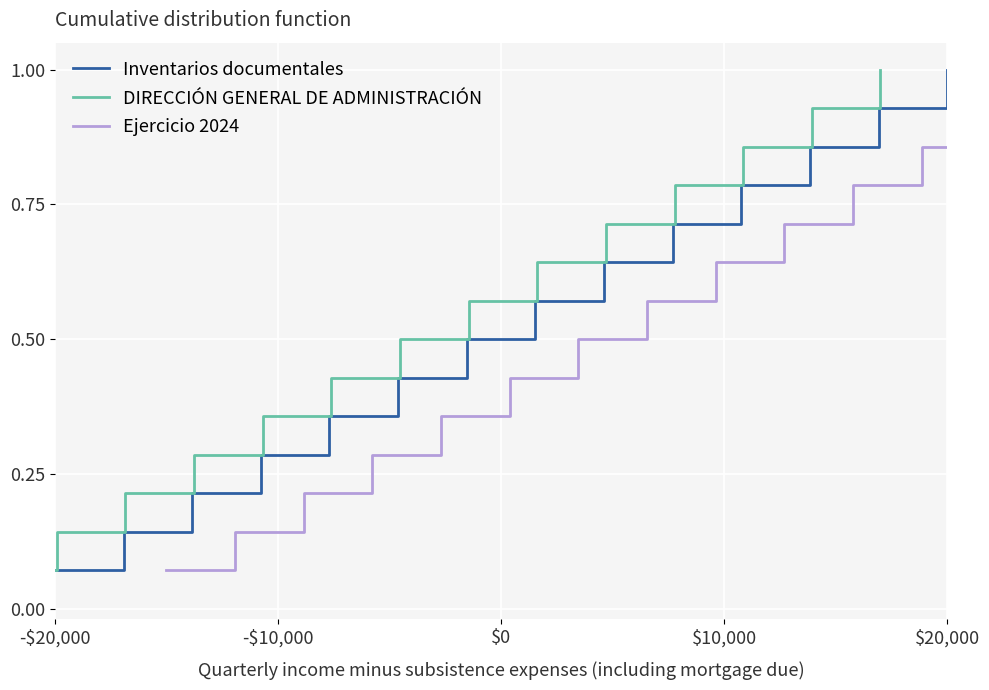

Reading right to left, list all the values displayed in this chart.

Inventarios documentales: 1.0	0.9	0.9	0.8	0.7	0.6	0.6	0.5	0.4	0.4	0.3	0.2	0.1	0.1
DIRECCIÓN GENERAL DE ADMINISTRACIÓN: 1.0	0.9	0.9	0.8	0.7	0.6	0.6	0.5	0.4	0.4	0.3	0.2	0.1	0.1
Ejercicio 2024: 1.0	0.9	0.9	0.8	0.7	0.6	0.6	0.5	0.4	0.4	0.3	0.2	0.1	0.1